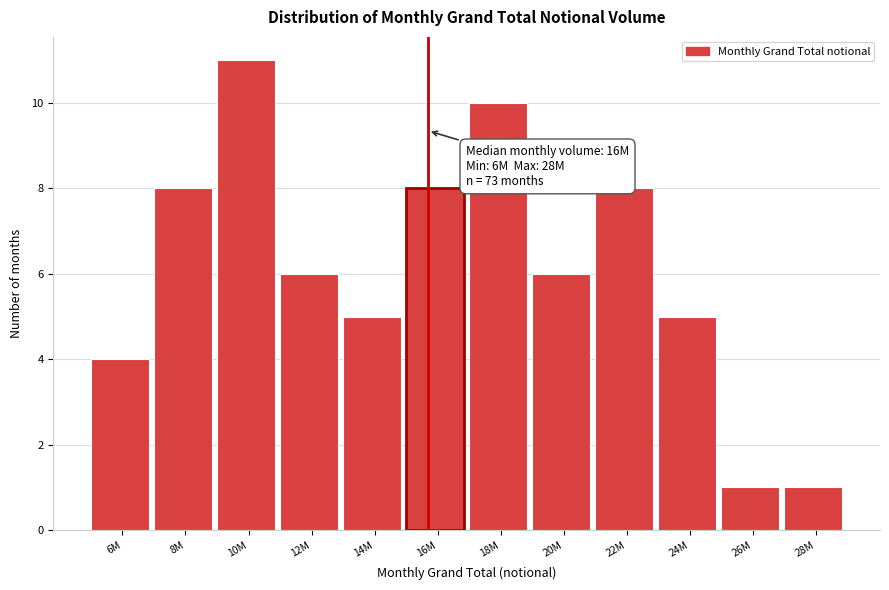

Reading right to left, extract all data points from this chart.

1	1	5	8	6	10	8	5	6	11	8	4